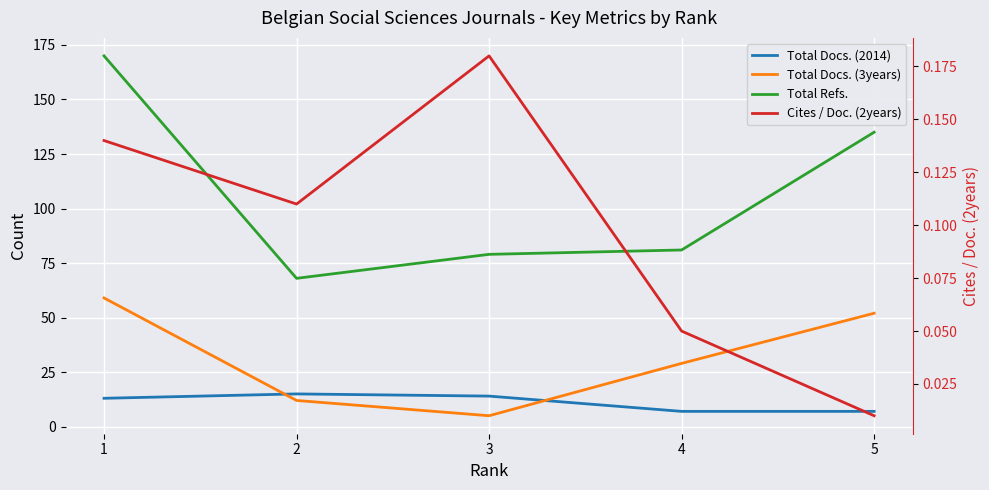

What is the lowest value of the Total Refs. series?

68.0